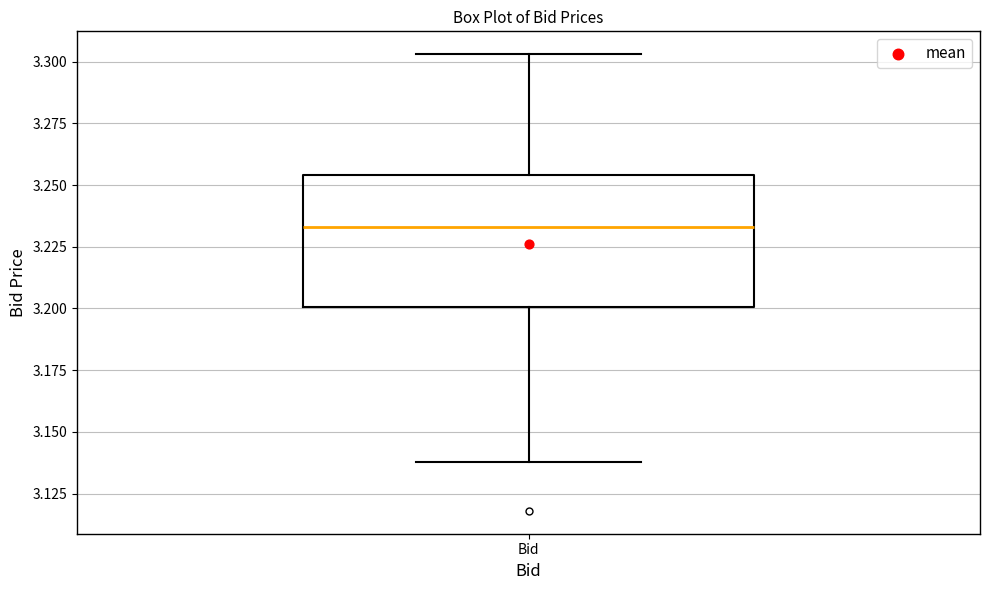

Where does the lower whisker of the box for Bid end on the y-axis? The values are not printed on the chart, so give them approximately, as read against the axis.

3.140